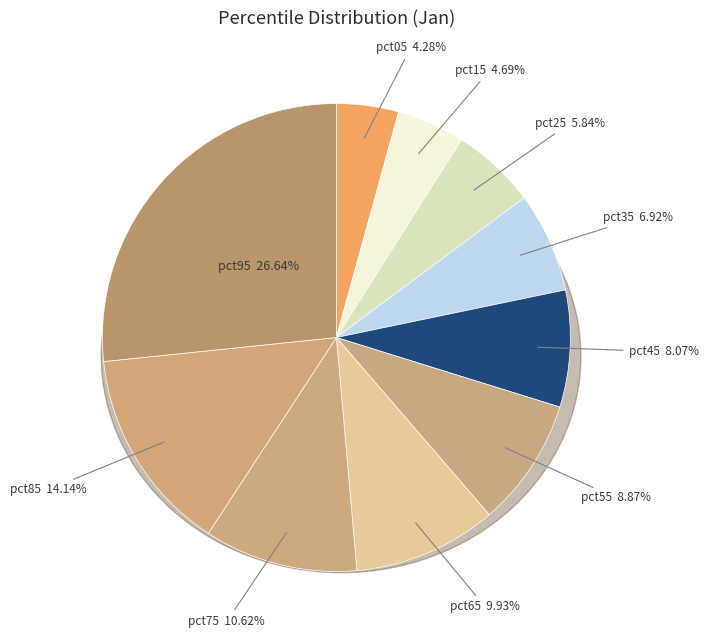

The pct45 slice represents 15% of the pie. True or false?

False